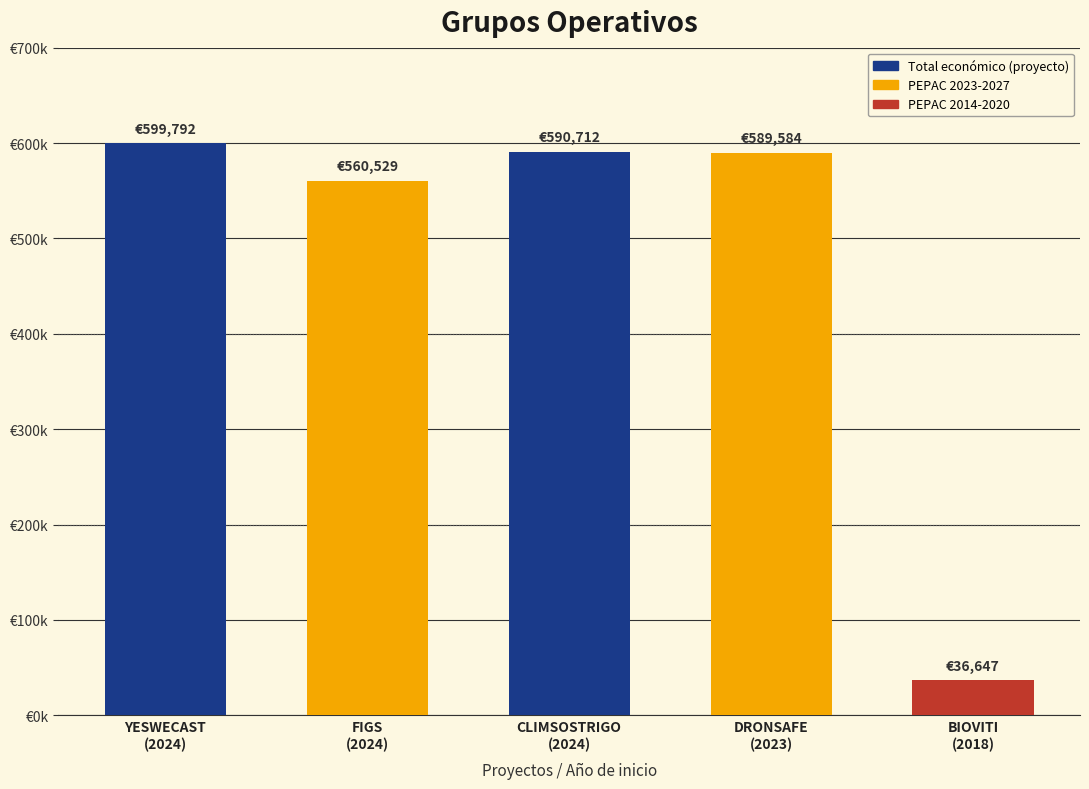

Rank the categories by value from lowest to highest.

BIOVITI
(2018), FIGS
(2024), DRONSAFE
(2023), CLIMSOSTRIGO
(2024), YESWECAST
(2024)